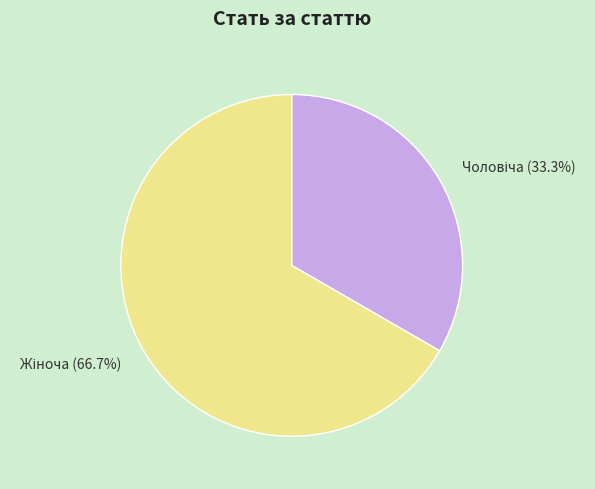

Does any single category account for the majority?

Yes